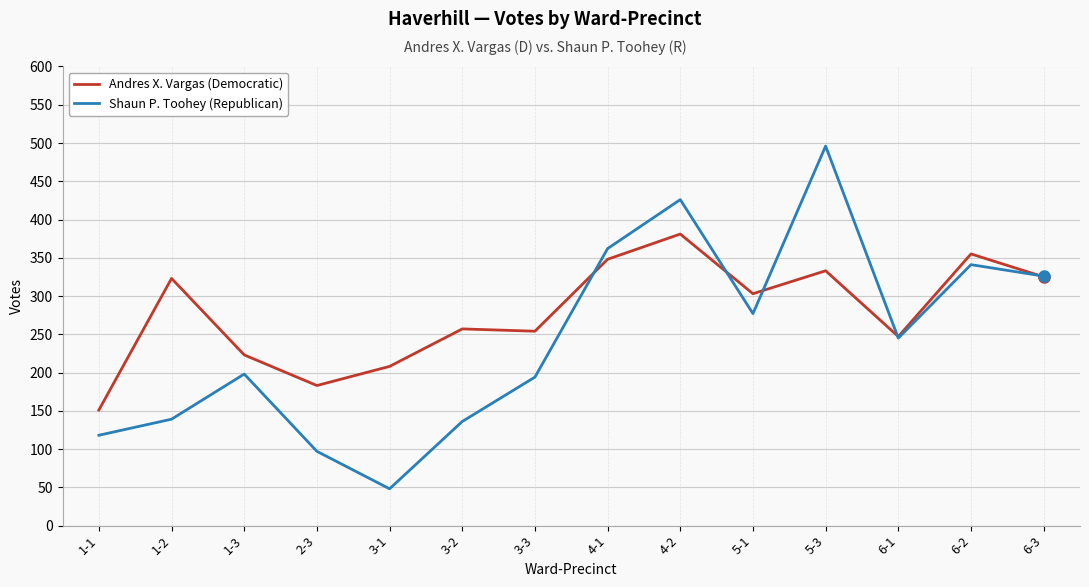

What is the sum of the Shaun P. Toohey (Republican) values at 1-1 and 6-1?

363